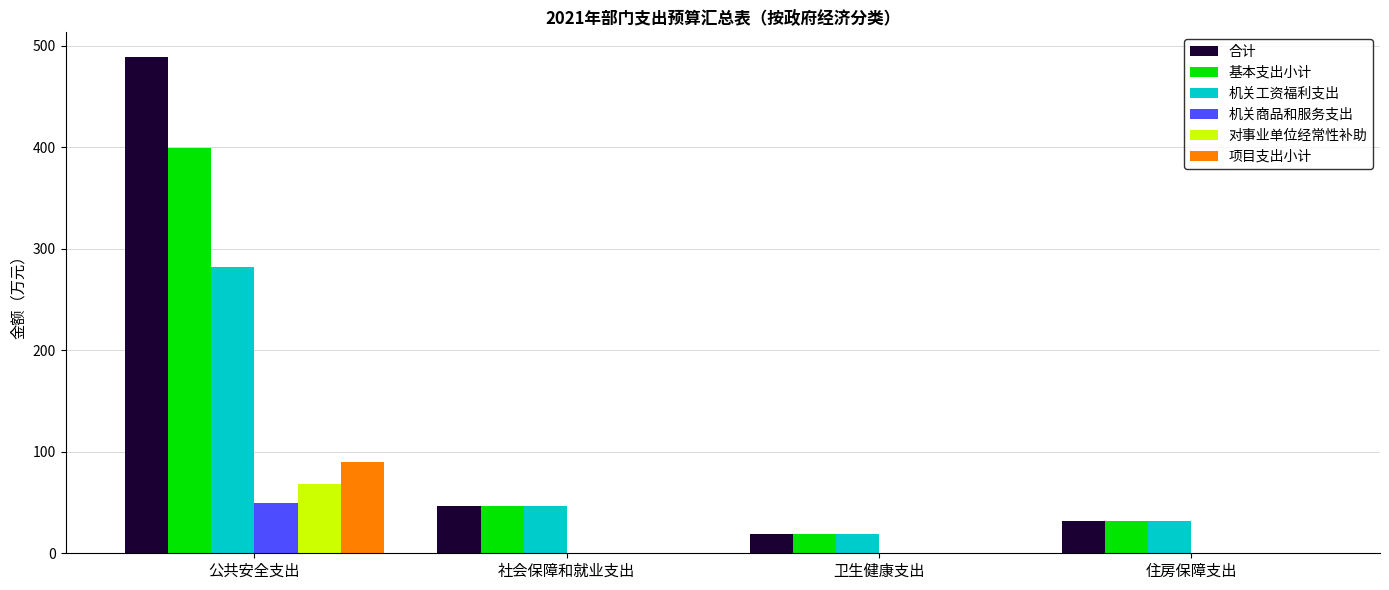

Which series changed the most between 公共安全支出 and 卫生健康支出?

合计